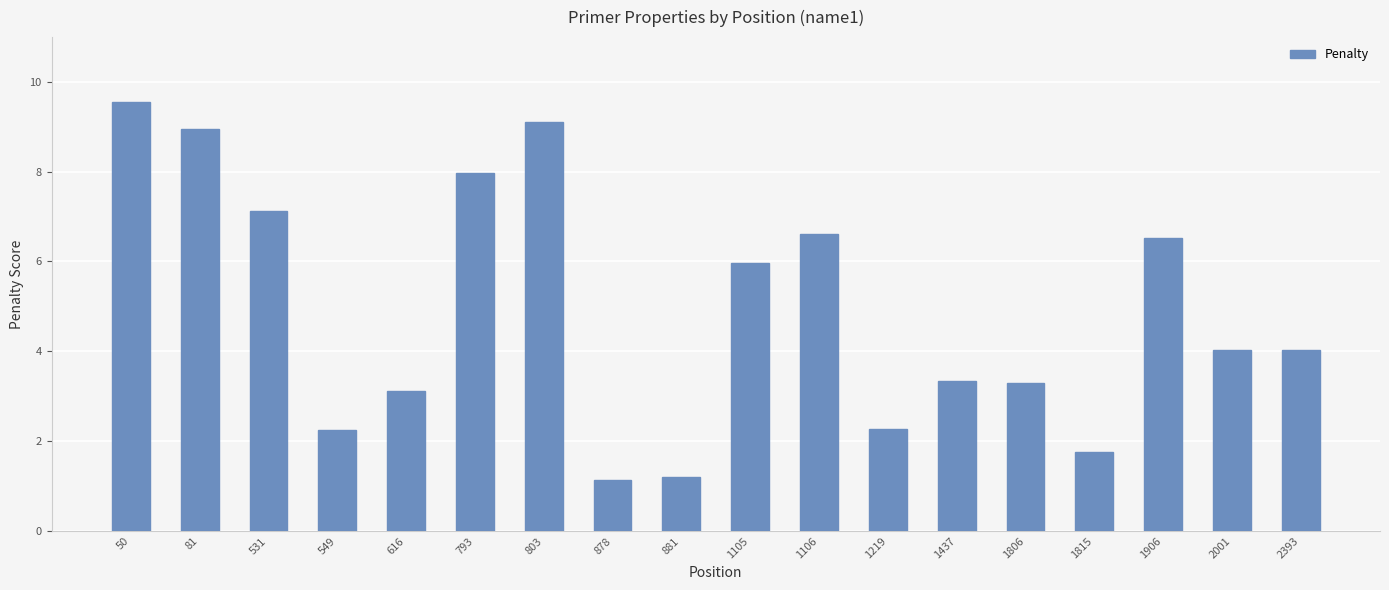

What is the value of the 2nd bar from the left?

9.0